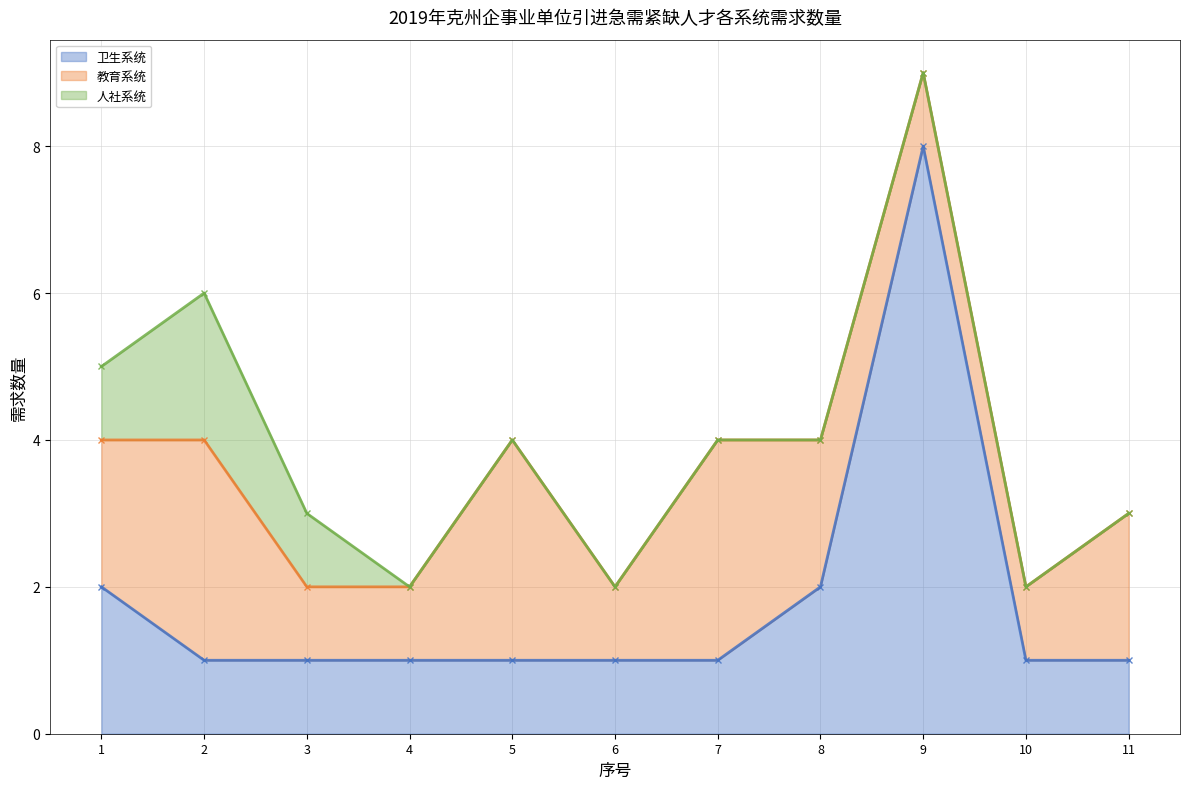

At how many categories does at least one series exceed 7?

1